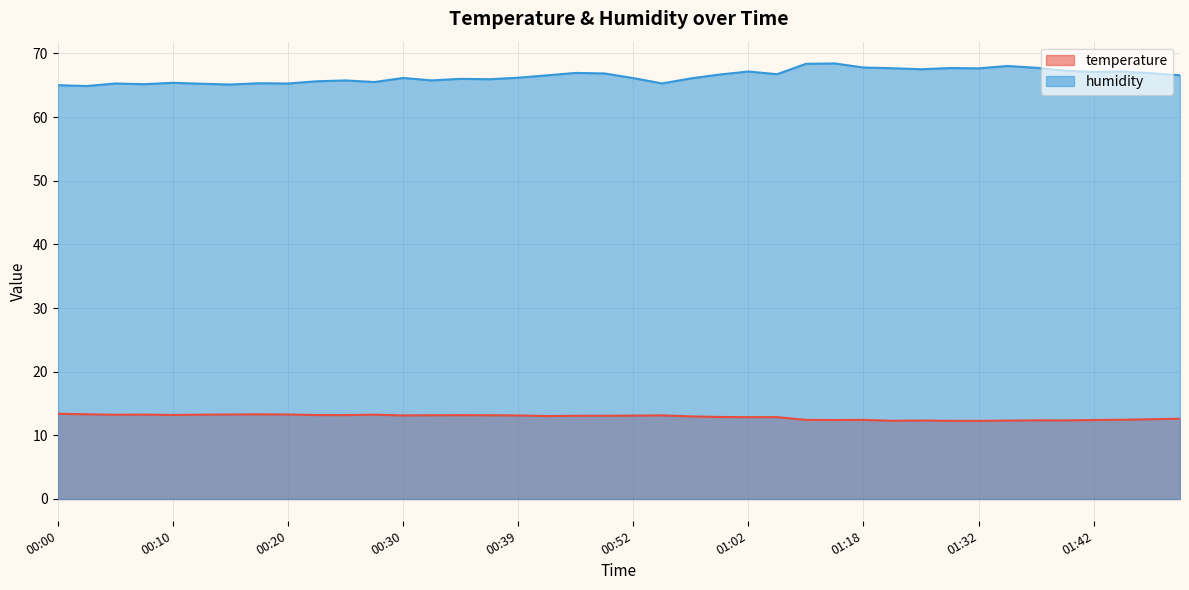

The value of temperature at 00:34 is 7.8. True or false?

False